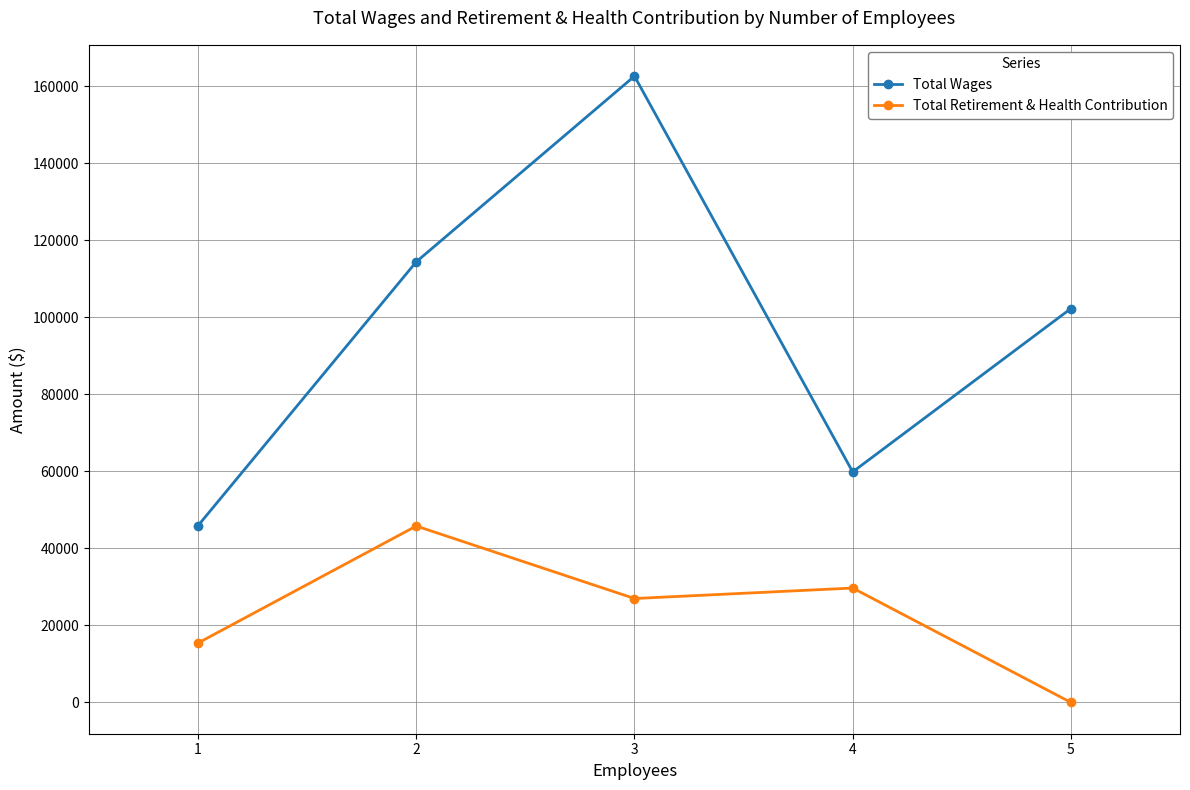

Reading left to right, what are all the values shown in this chart?

Total Wages: 45904	114421	162636	59860	102280
Total Retirement & Health Contribution: 15423	45809	26980	29702	0